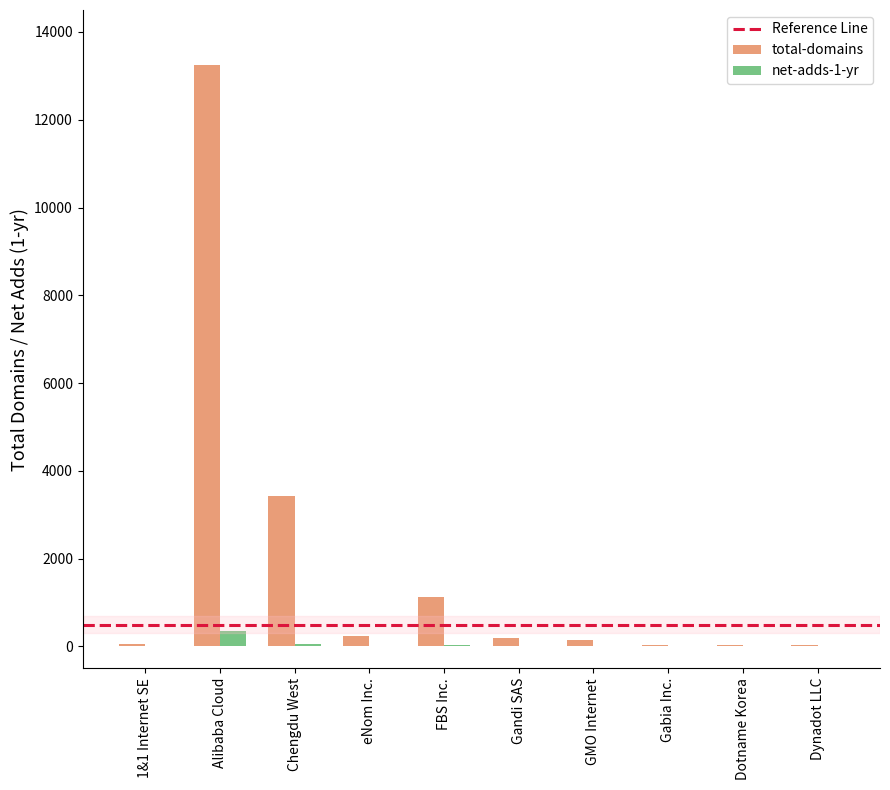

At which category is the sum across all series the highest?

Alibaba Cloud